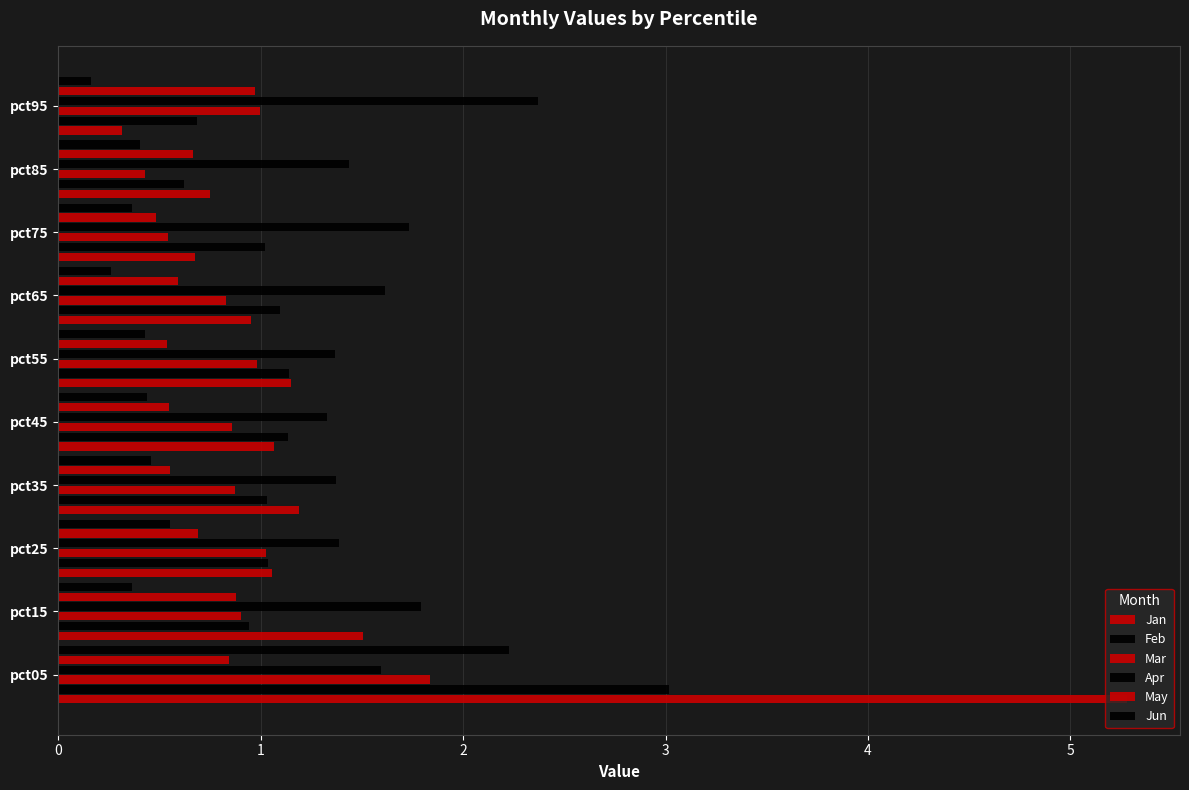

Which series has the largest total across all categories?

Apr